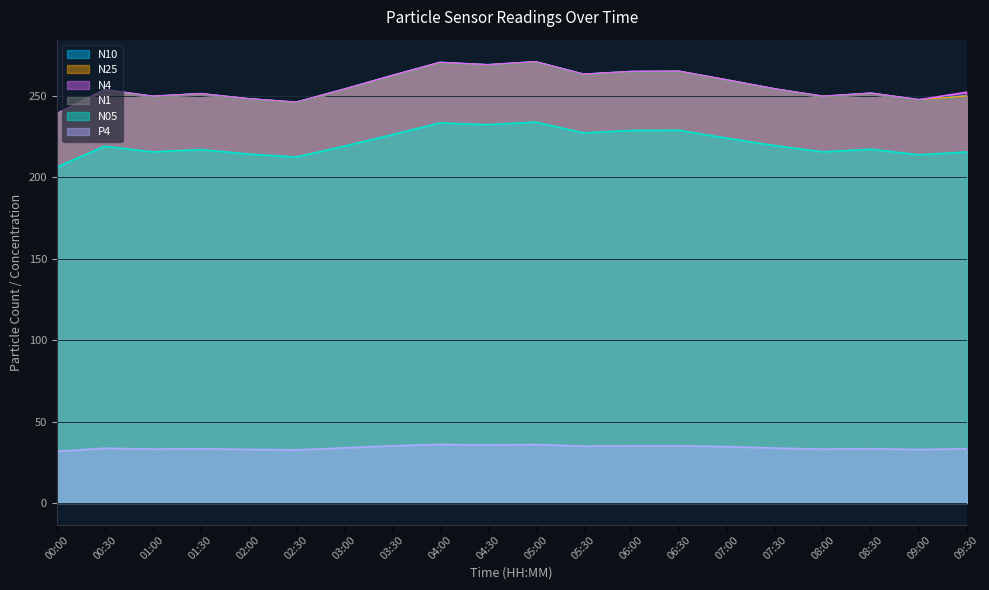

What position from the right is 00:00?

20